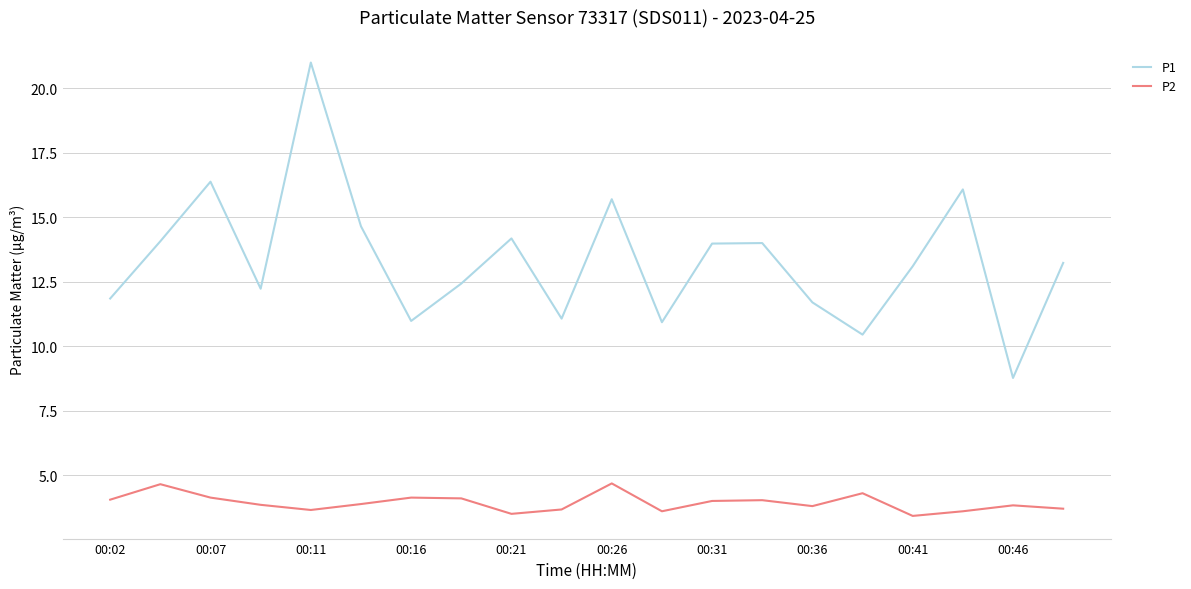

What is the minimum value shown in the chart?

3.4